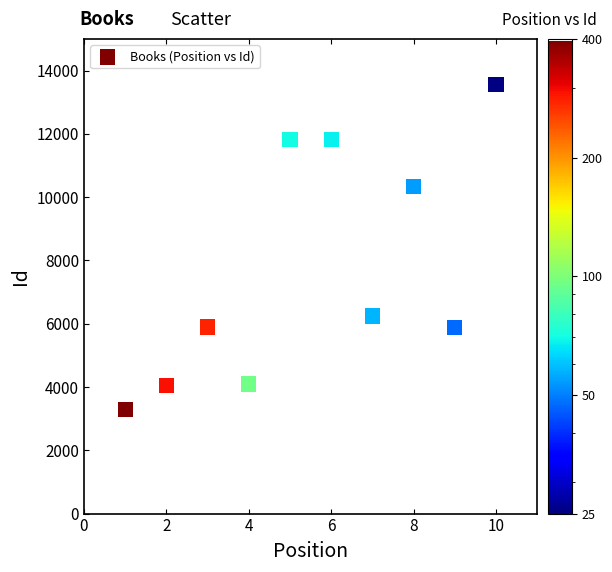

What Y value in the scatter plot is closest to 8419?

10332